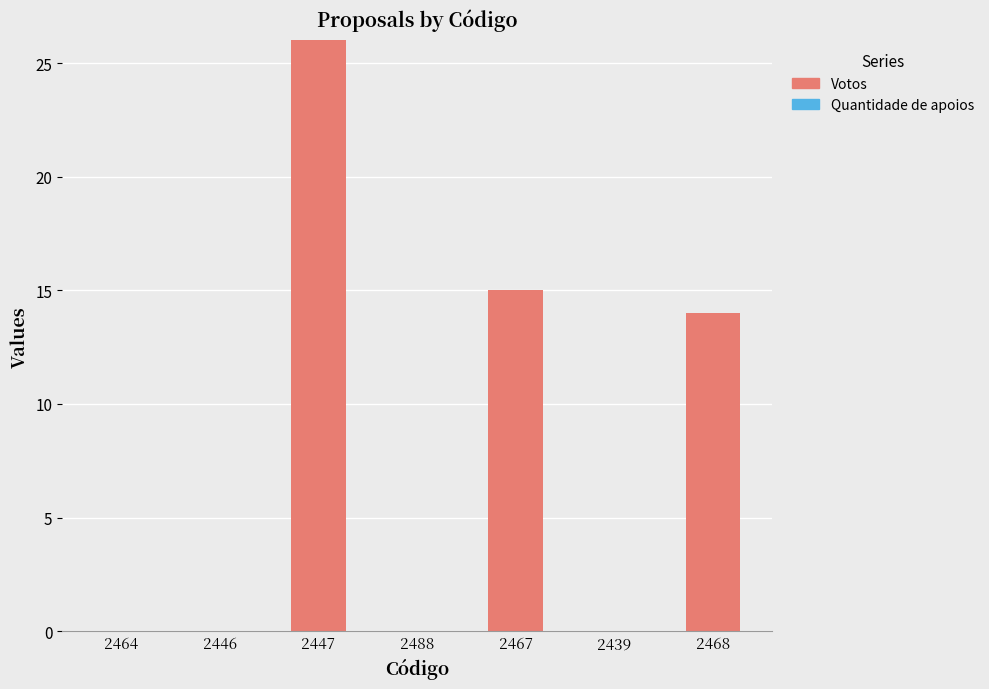

Which has a higher value, 2446 or 2468?

2468